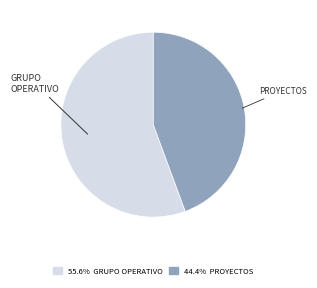

Does any single category account for the majority?

Yes